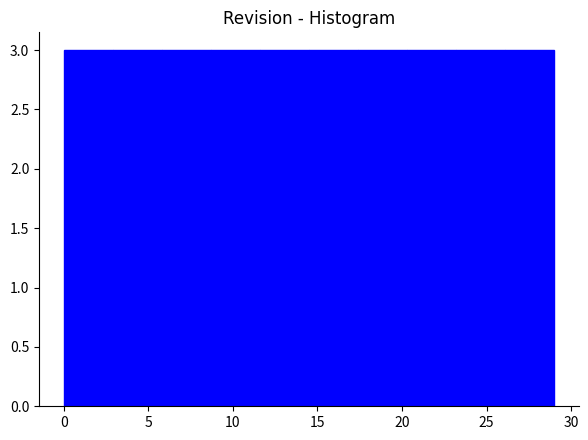

Reading left to right, list every bar in this chart as the range it spans on the x-axis followed by its height. Neither the bar edges nor the heights are printed on the chart, so give them approximately, as read against the axes.

0.0 to 2.9: 3
2.9 to 5.8: 3
5.8 to 8.7: 3
8.7 to 11.6: 3
11.6 to 14.5: 3
14.5 to 17.4: 3
17.4 to 20.3: 3
20.3 to 23.2: 3
23.2 to 26.1: 3
26.1 to 29.0: 3